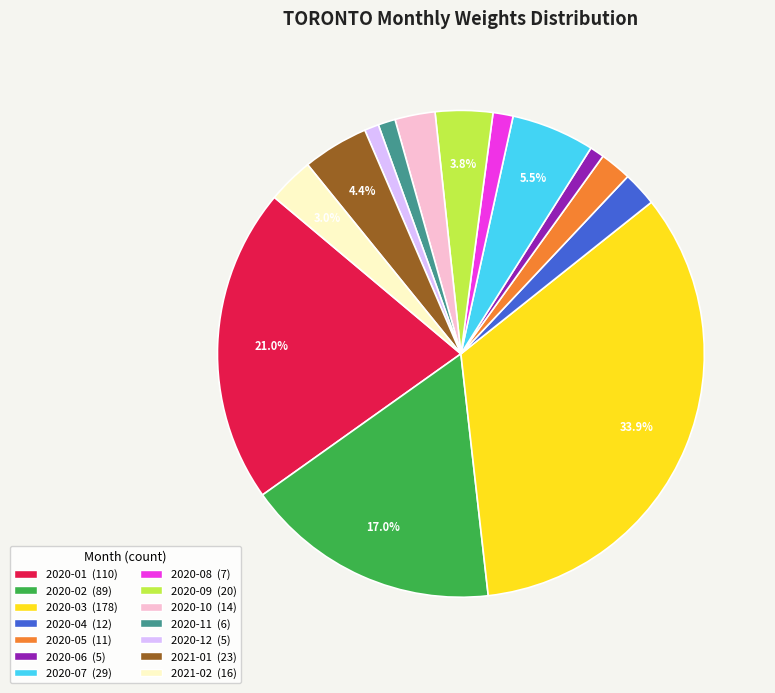

True or false: 2020-01 accounts for 12% of the total.

False